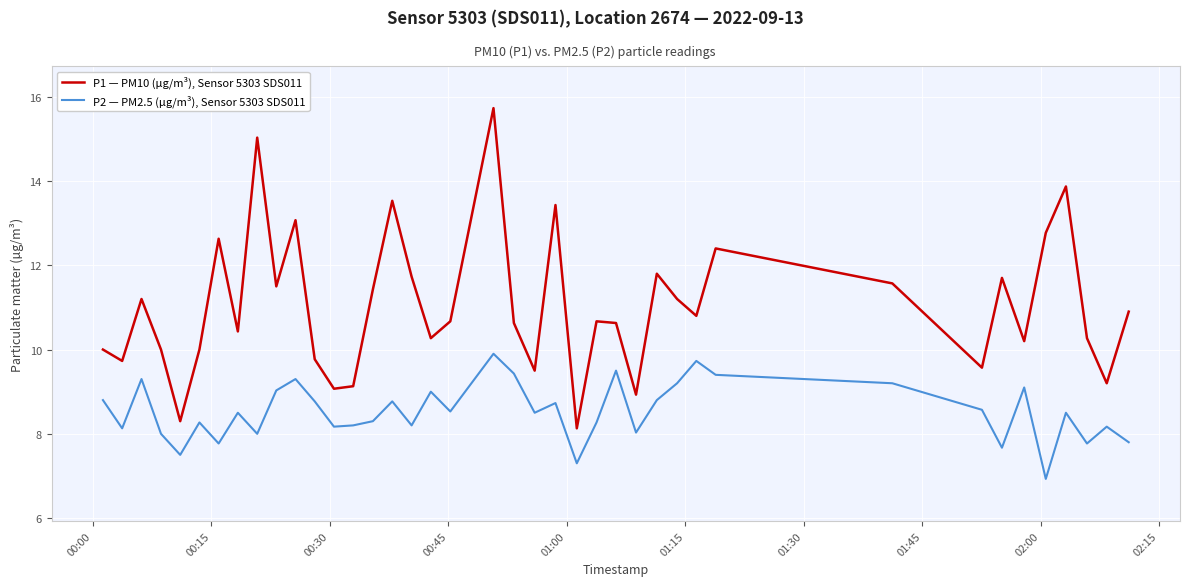

True or false: P1 — PM10 (µg/m³), Sensor 5303 SDS011 and P2 — PM2.5 (µg/m³), Sensor 5303 SDS011 intersect in this chart.

False